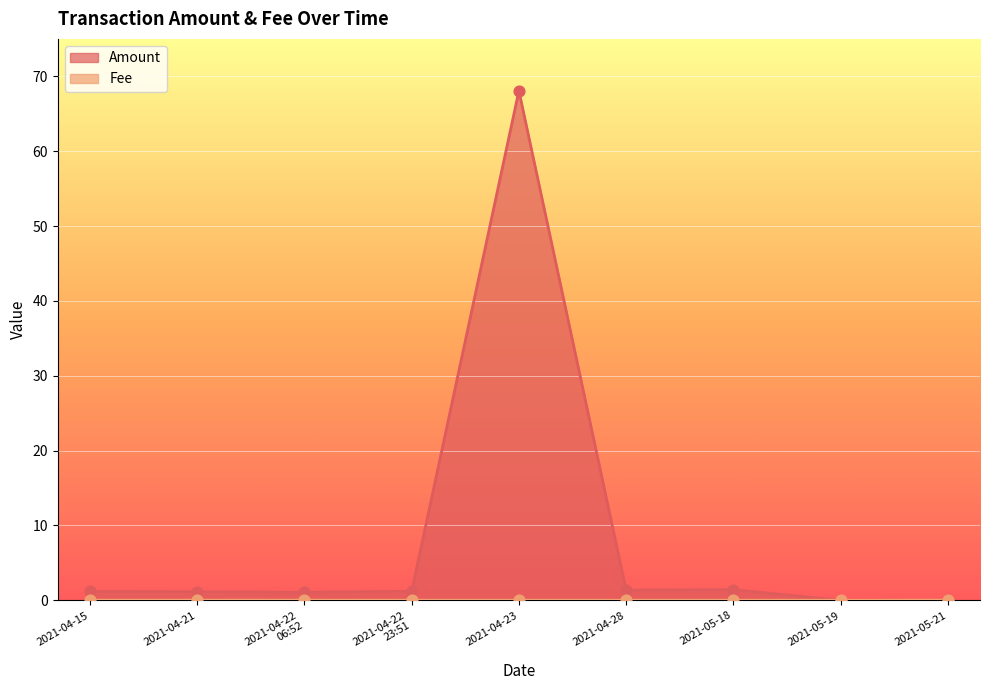

What are all the series names shown in the legend?

Amount, Fee